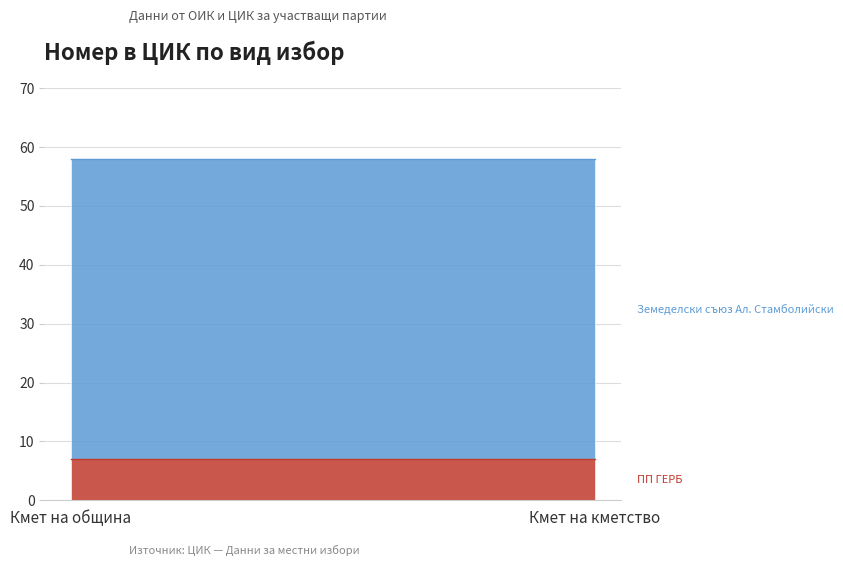

List the series in order of their peak value, highest first.

Земеделски съюз Ал. Стамболийски, ПП ГЕРБ